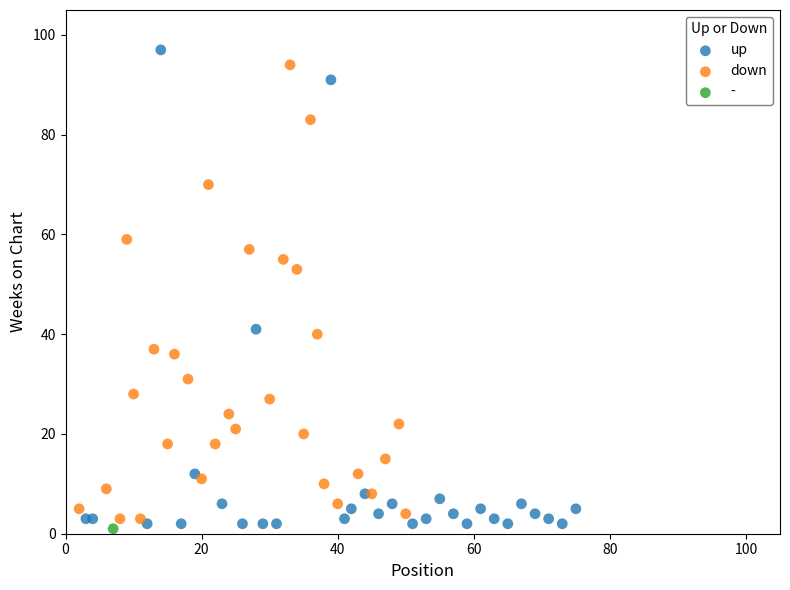

Which series reaches the maximum Y coordinate?

up